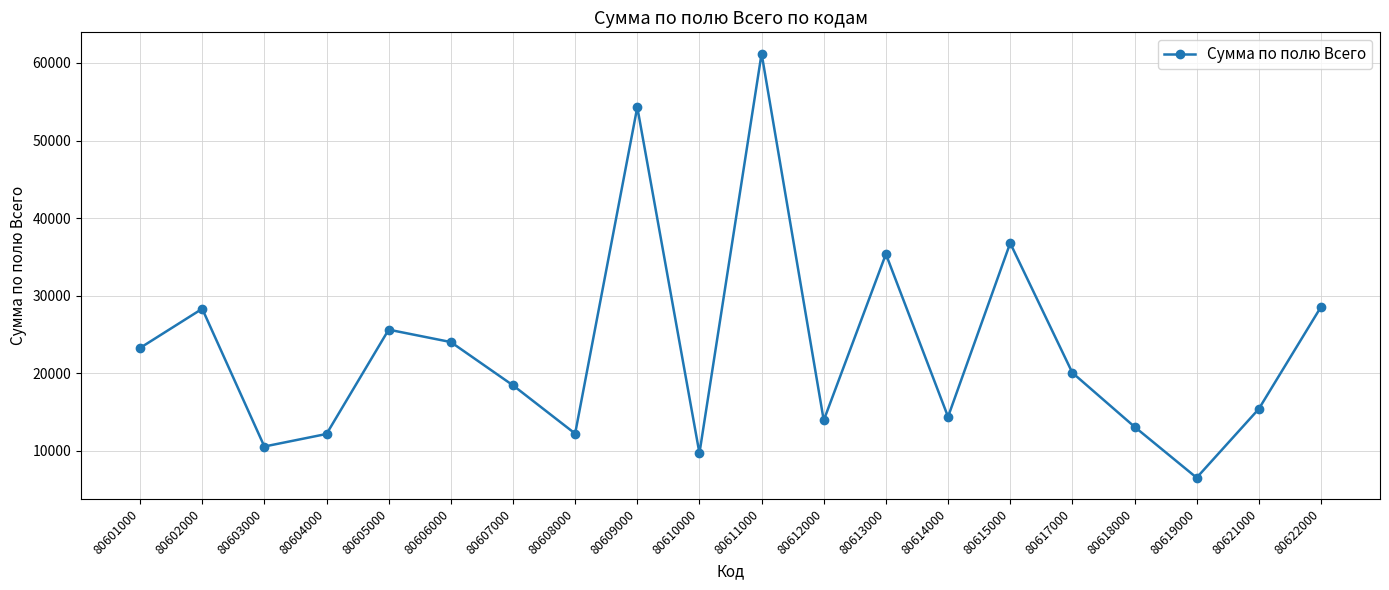

True or false: the data shows 61208 at 80611000.

True